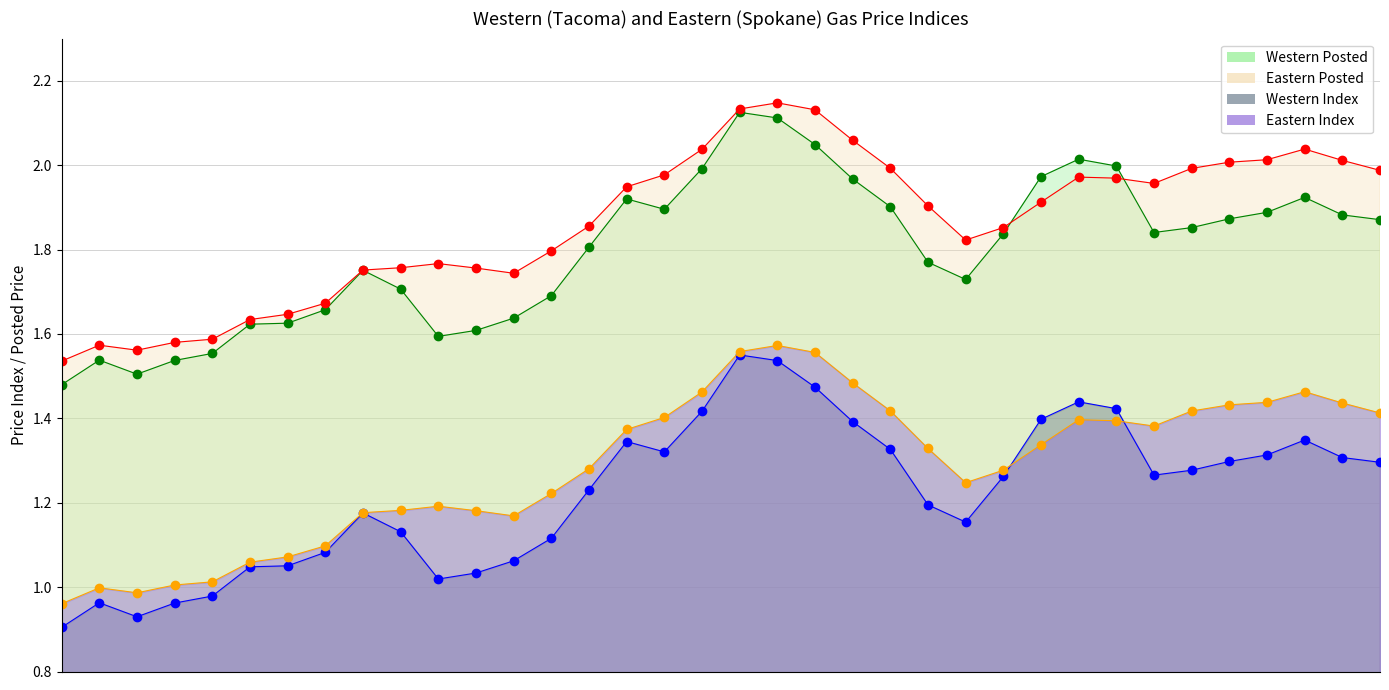

How many lines are shown in the chart?

4